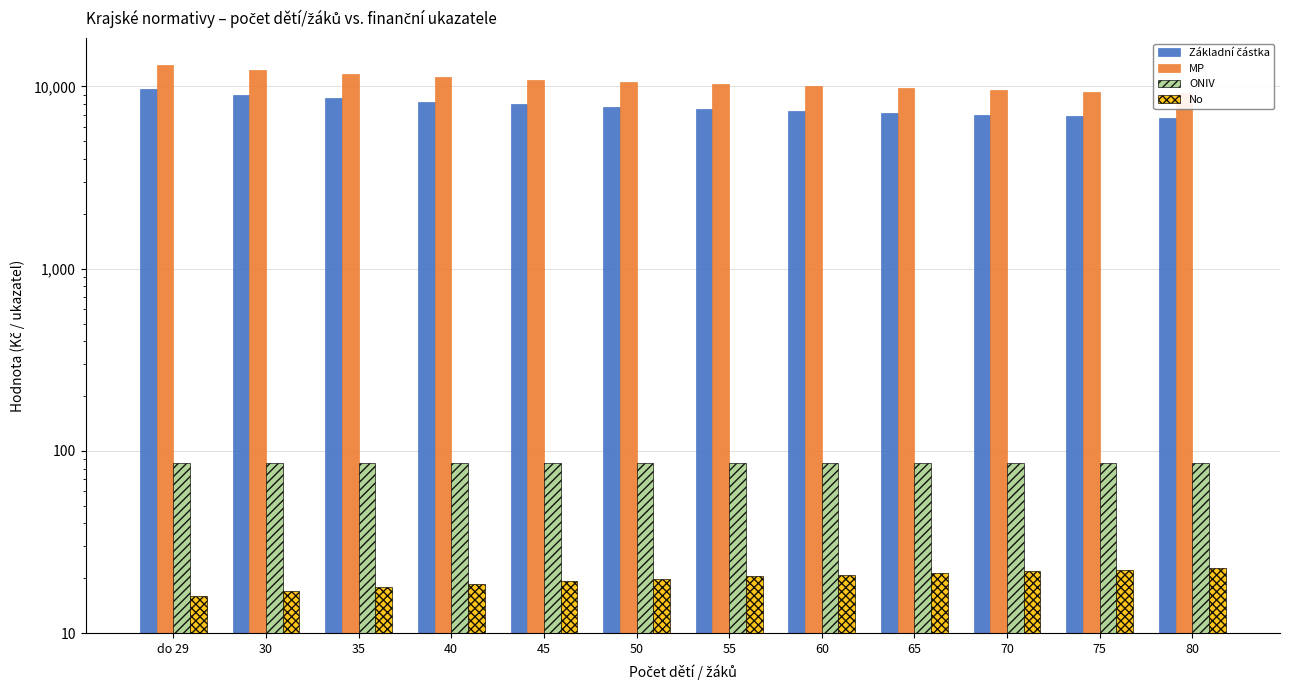

What is the label of the 7th bar from the left?

55